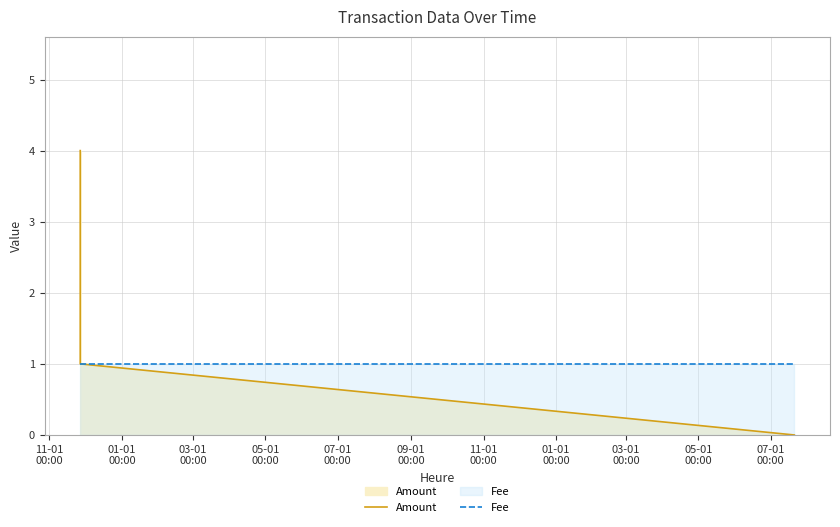

List the series in order of their peak value, highest first.

Amount, Fee